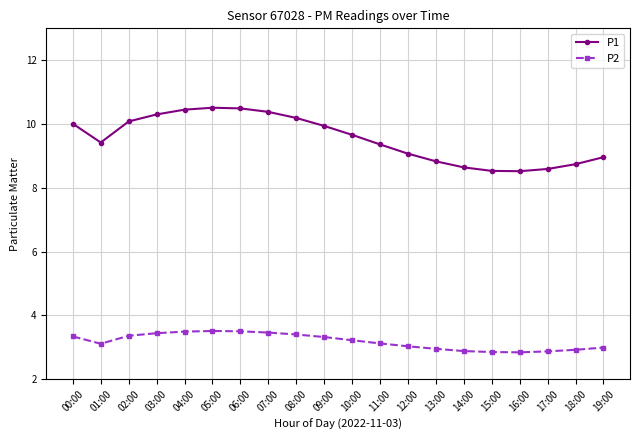

Is it true that P2 equals 1.5 at 00:00?

False